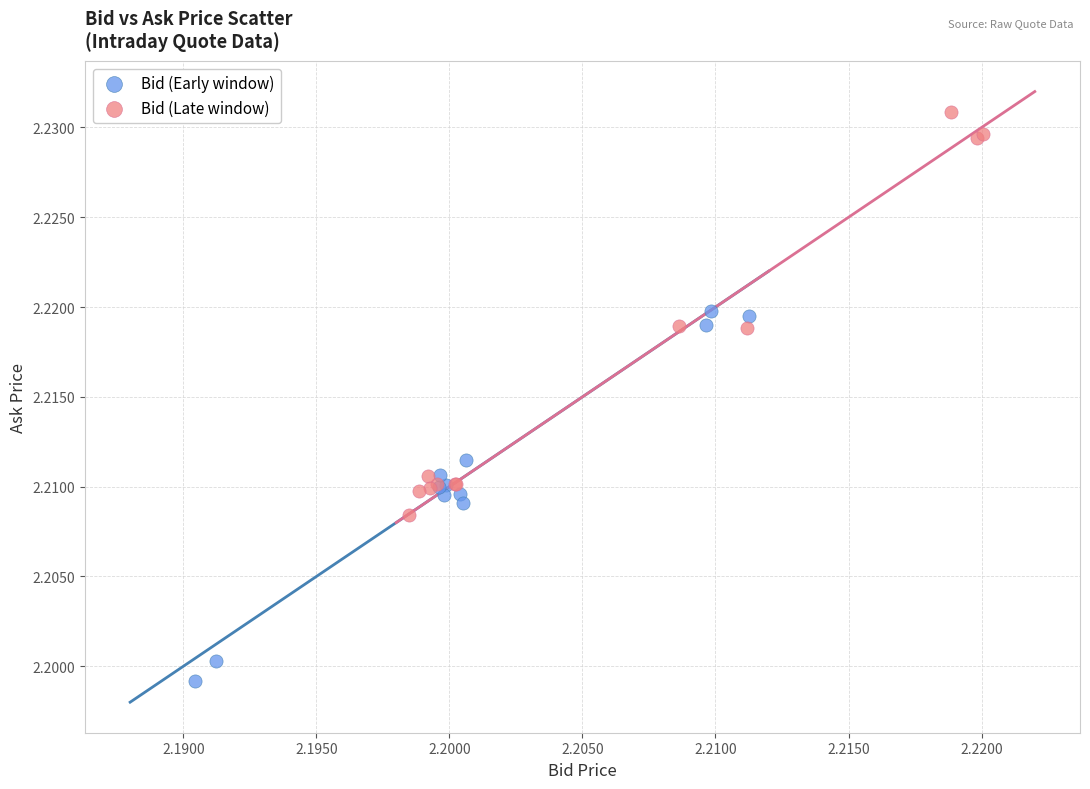

Which series reaches the maximum Y coordinate?

Bid (Late window)